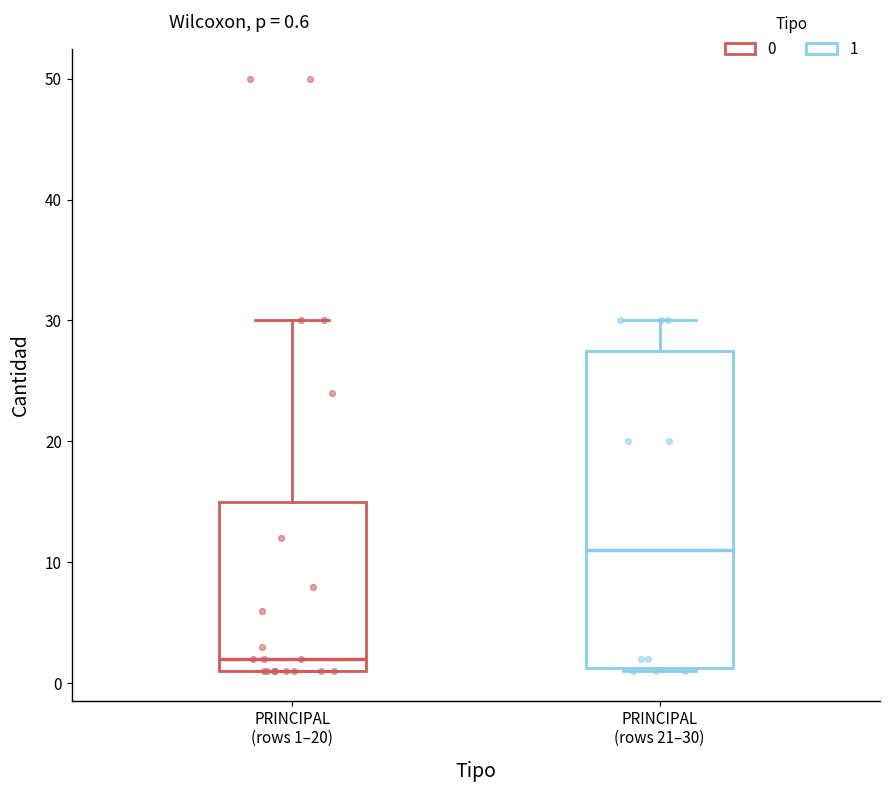

Which box is the tallest, from its lower edge to its upper edge?

PRINCIPAL (rows 21–30)